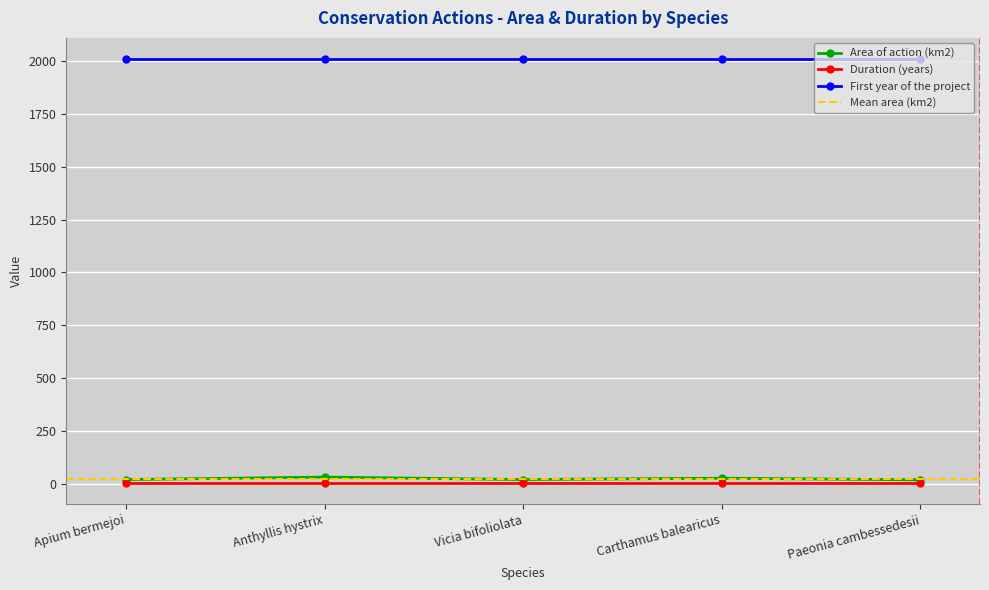

What is the spread (max minus min) of values at Apium bermejoi?

2005.0